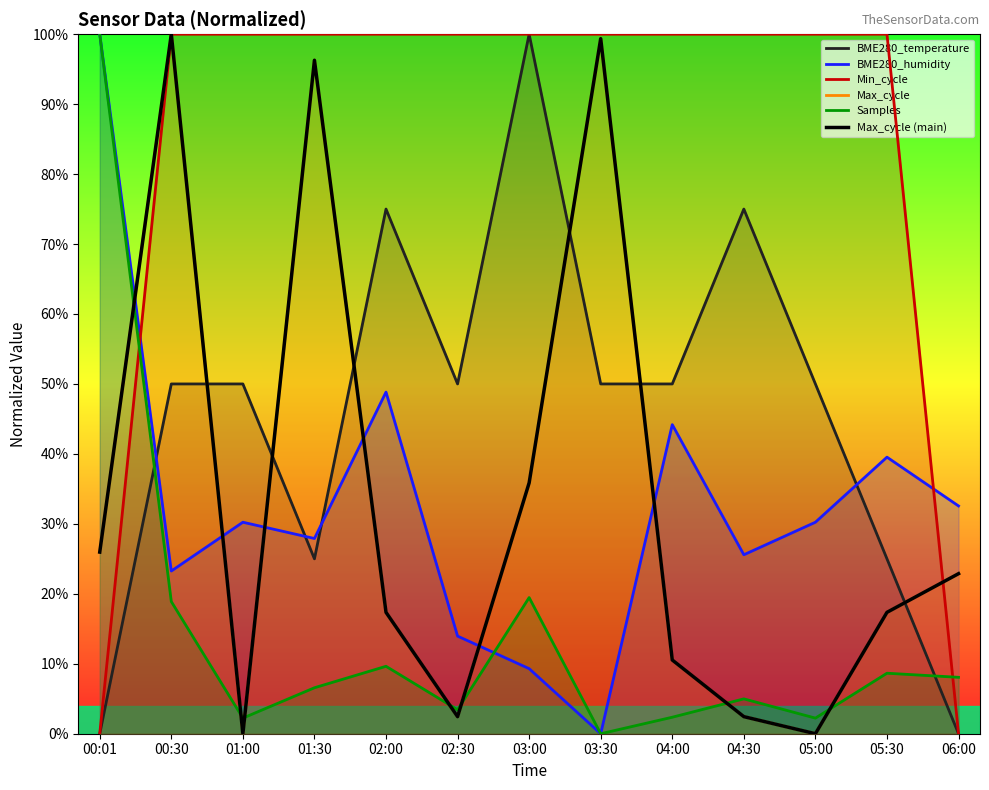

What position from the left is 05:00?

11